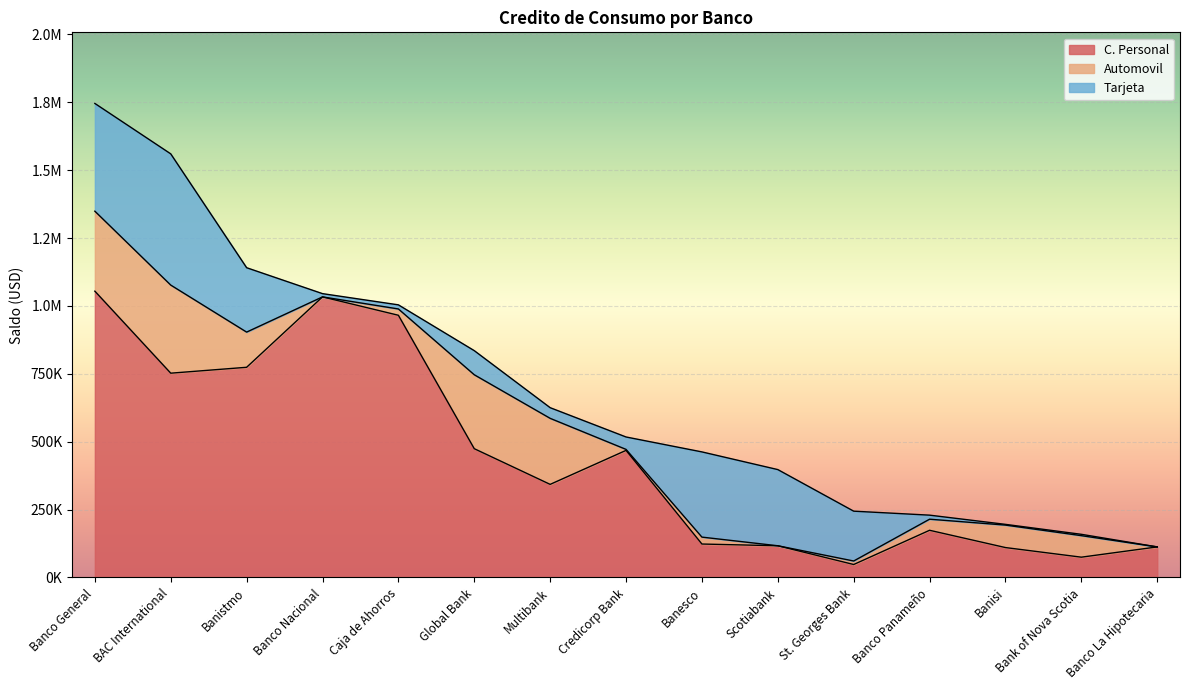

What is the total value across all series at Banco General?

1745512.7